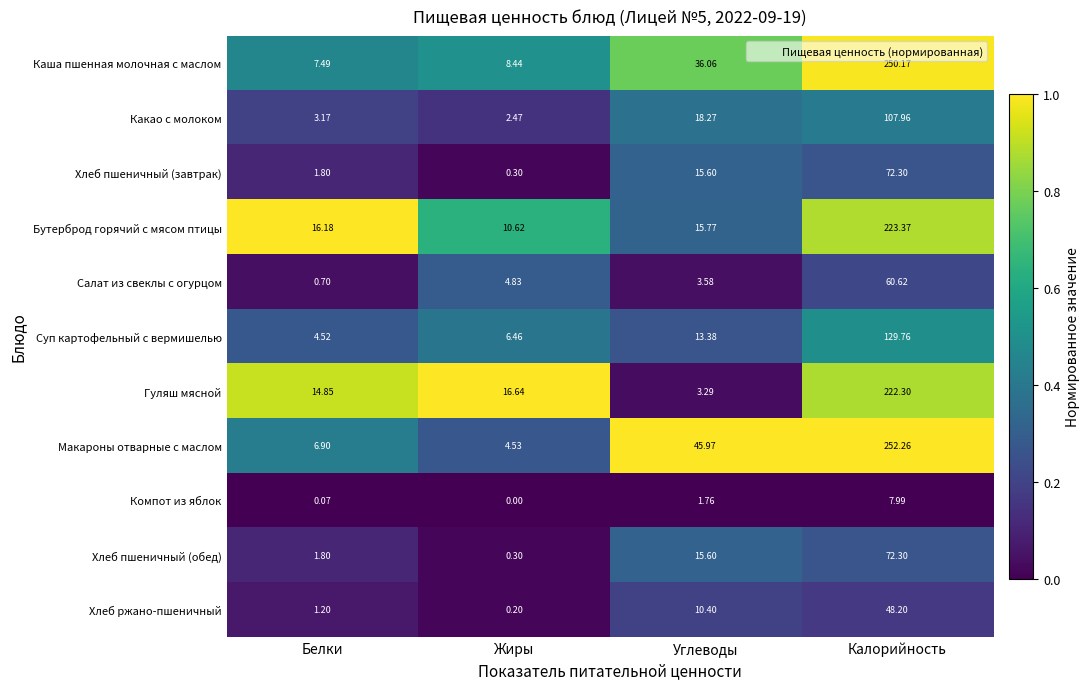

Which series has the largest total across all categories?

Макароны отварные с маслом